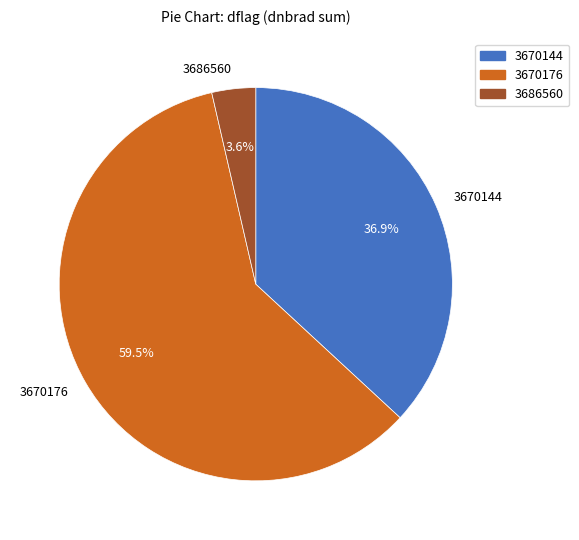

What percentage is NOT represented by 3686560?

96.4%